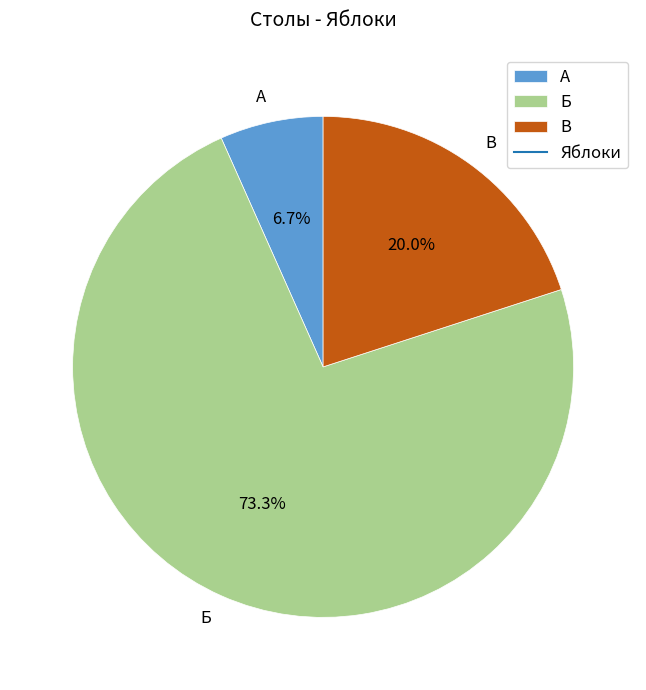

Does any single category account for the majority?

Yes